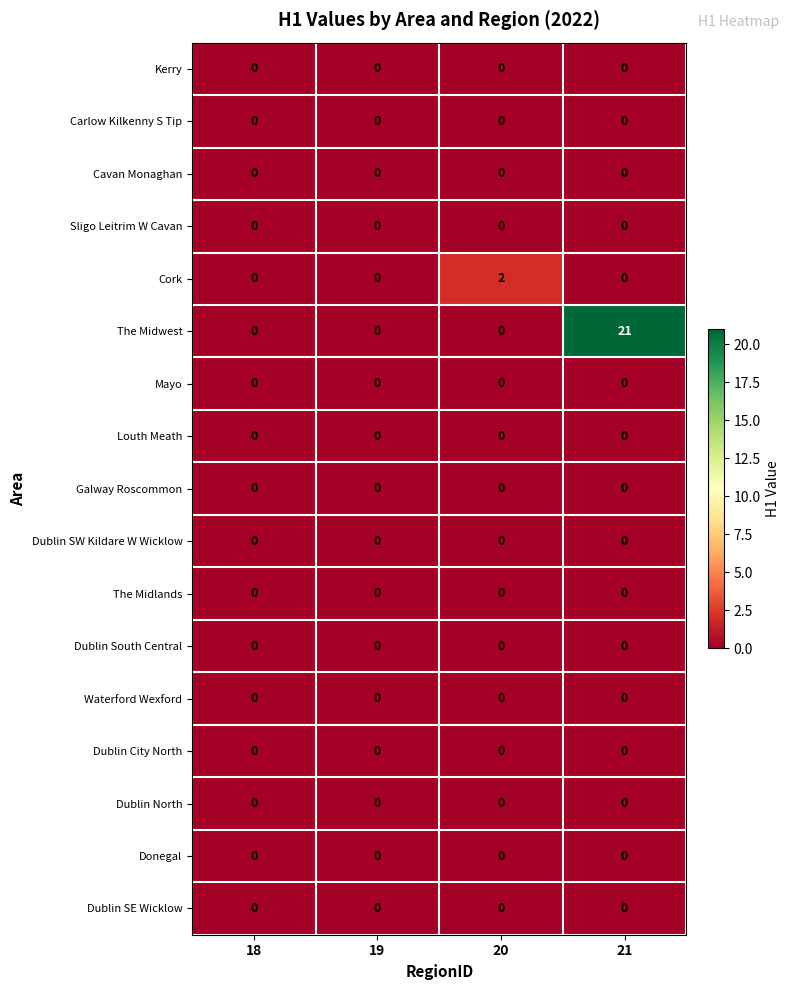

Which series has the largest range (max minus min)?

The Midwest